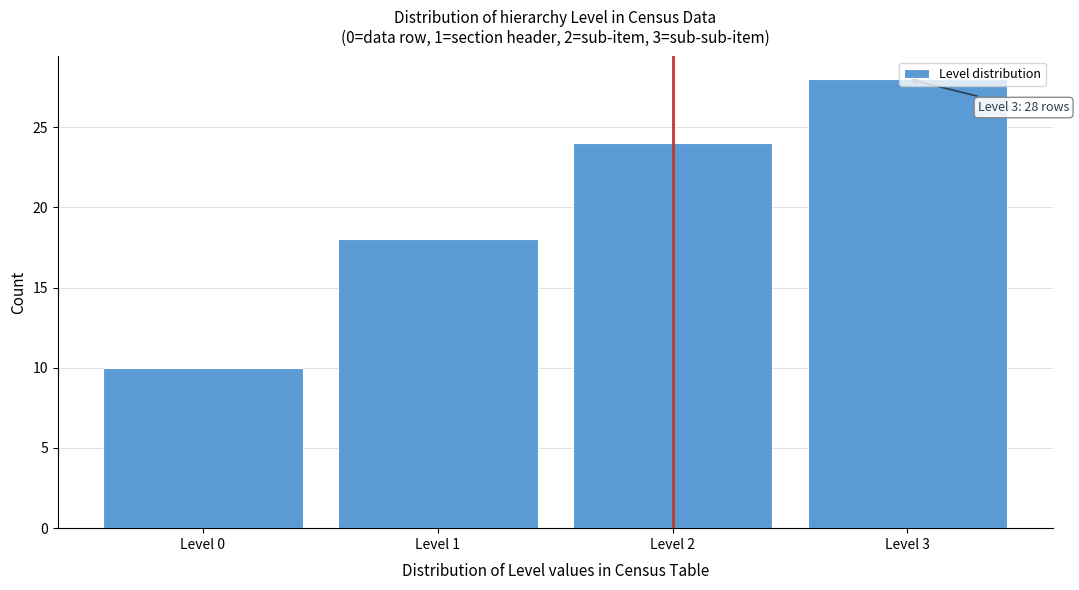

Which range on the x-axis has the tallest bar?

2.5 to 3.5